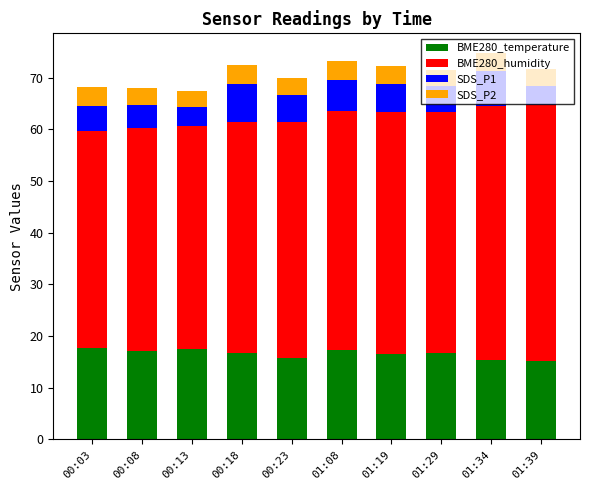

What is the highest value of the BME280_temperature series?

17.6